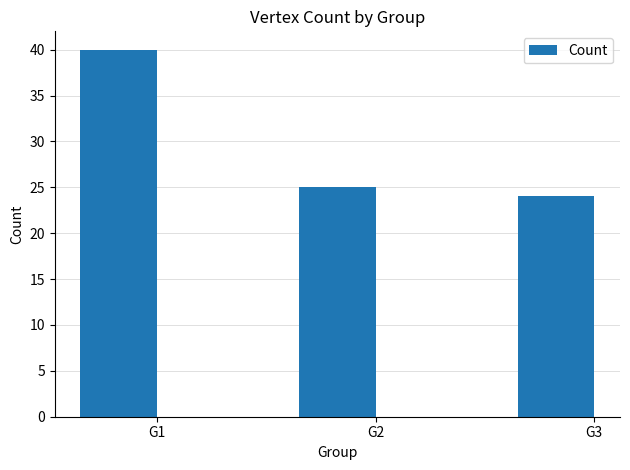

How many bars are there in total?

3